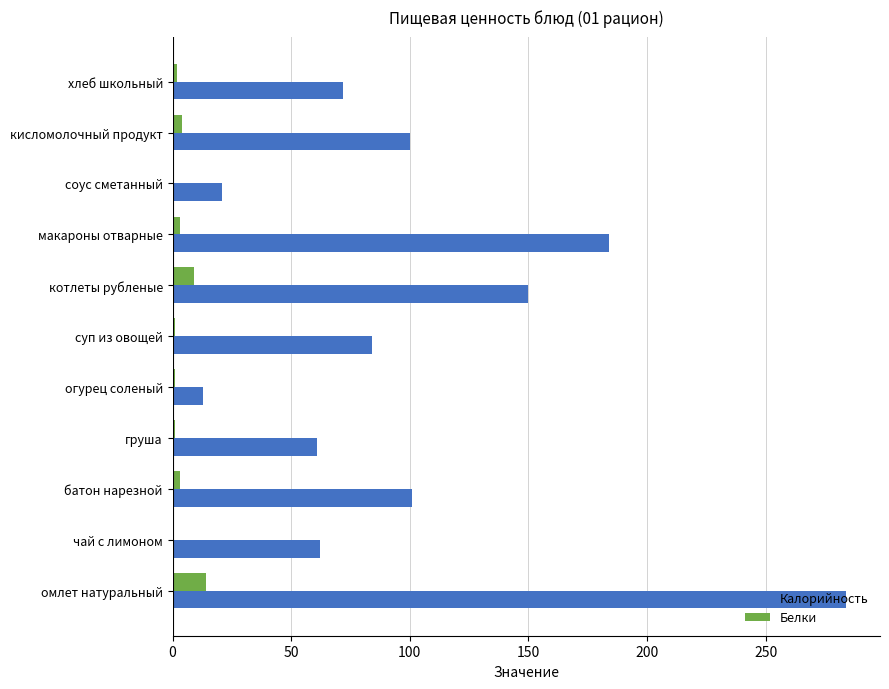

The Калорийность series shows 13 at огурец соленый. True or false?

True